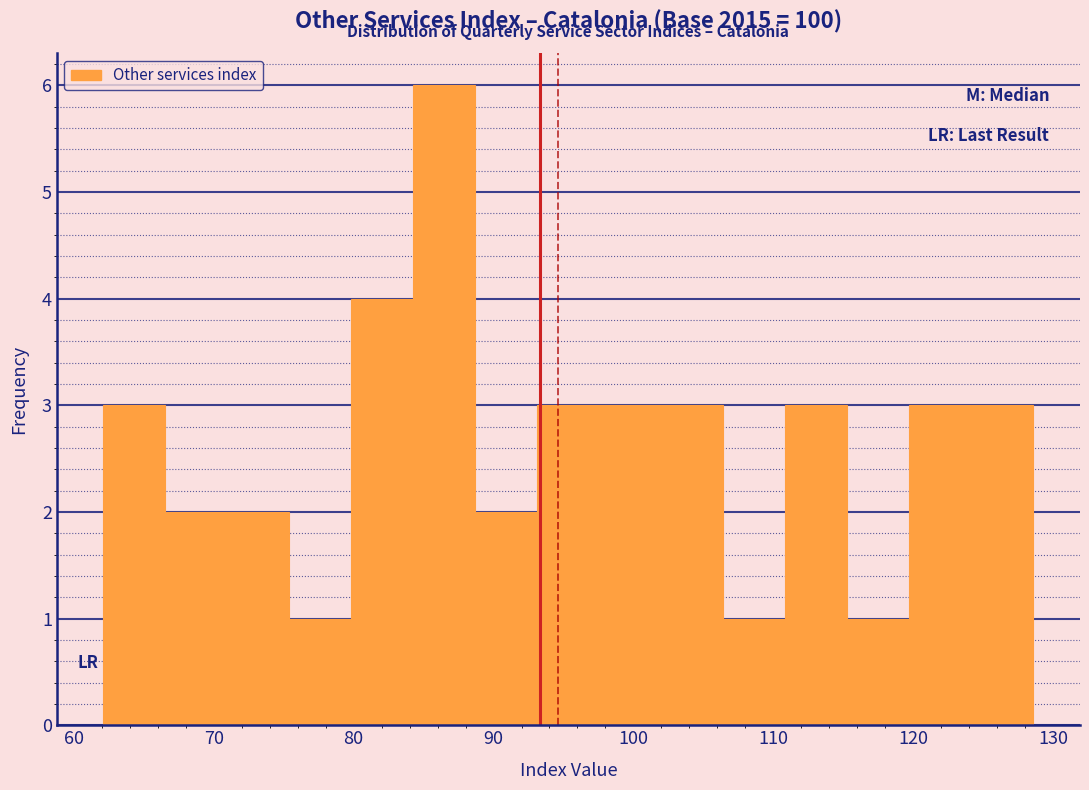

What is the height of the bar covering 111 to 115 on the x-axis? Neither the bar edges nor the heights are printed on the chart, so give them approximately, as read against the axes.

3